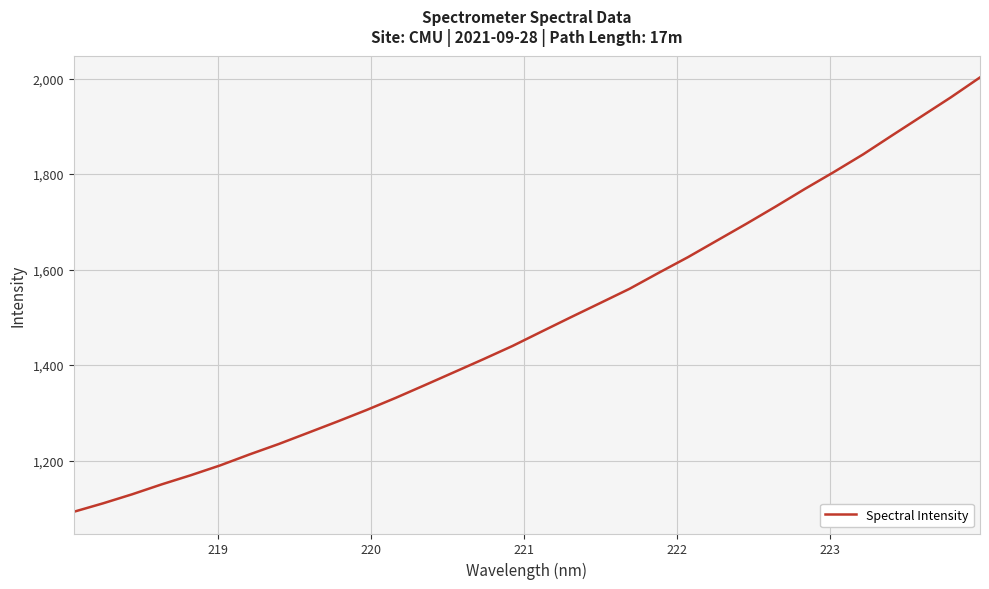

What is the difference between the maximum and minimum values?

909.5